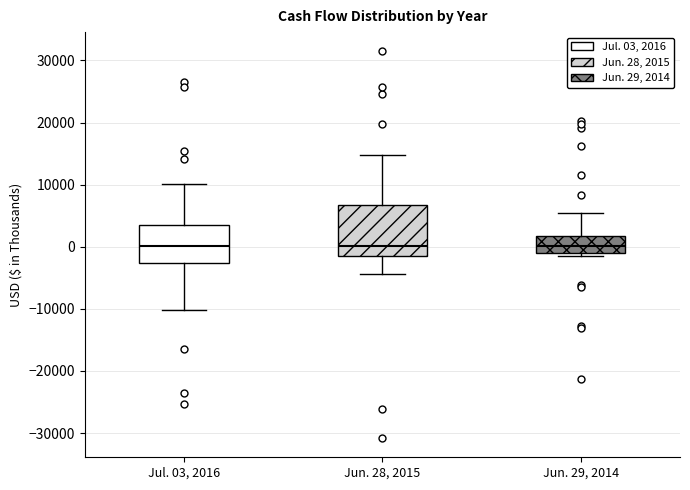

Reading left to right, read every box against the y-axis: the position of its median line, the range the box covers, and the ends of its whiskers. The values are not printed on the chart, so give them approximately, as read against the axis.

Jul. 03, 2016: median 0, box -3000 to 3000, whiskers -10000 to 10000
Jun. 28, 2015: median 0, box -1000 to 7000, whiskers -4000 to 15000
Jun. 29, 2014: median 0, box -1000 to 2000, whiskers -2000 to 5000